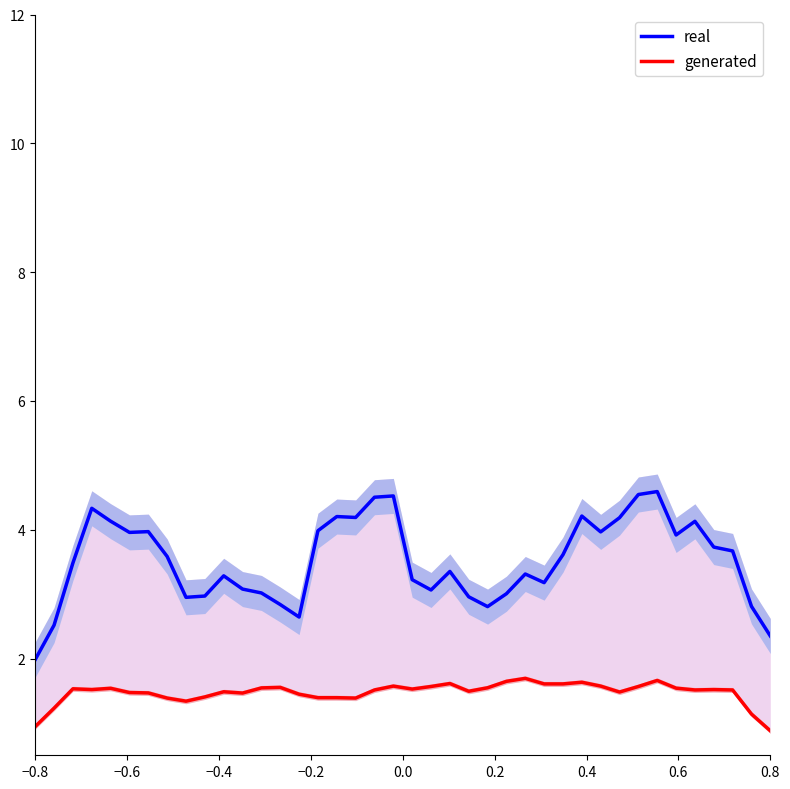

List the series in order of their overall mean, lowest first.

generated, real